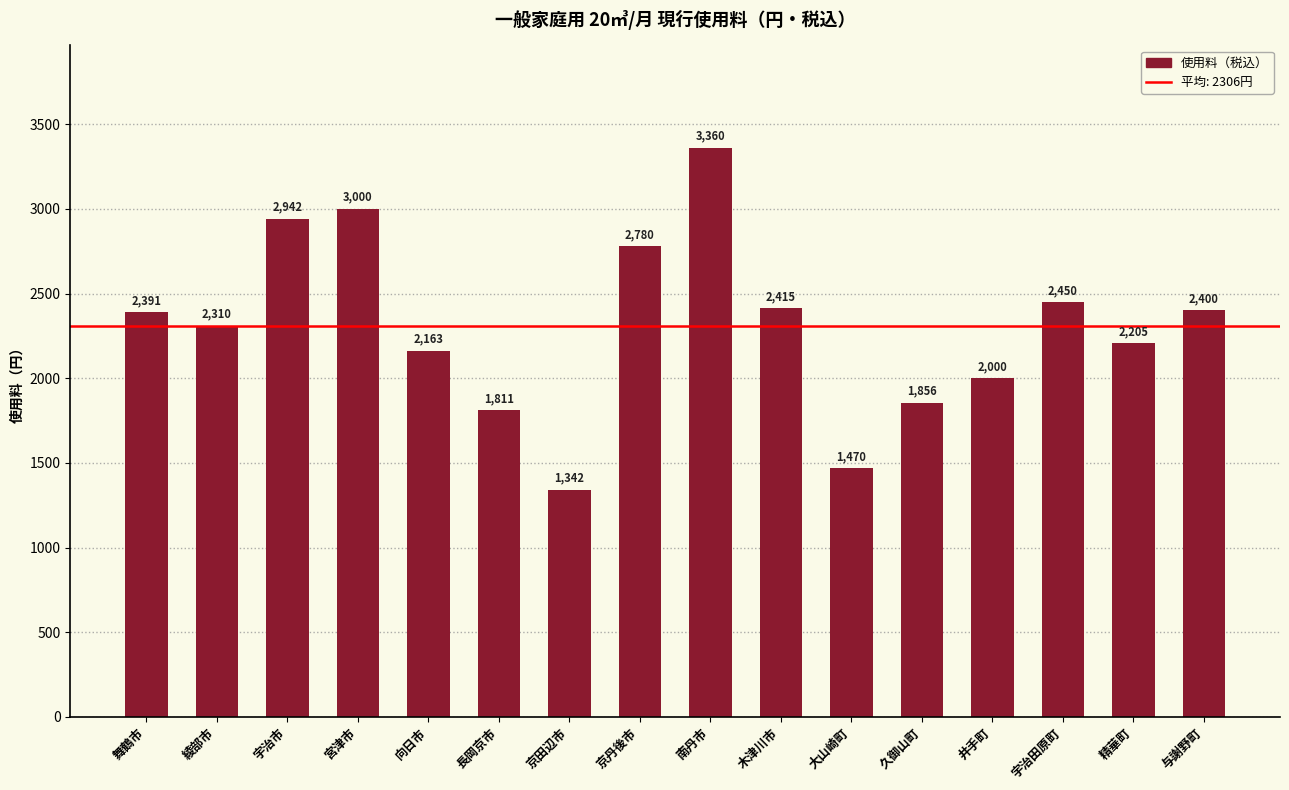

Is it true that the value at 南丹市 is 4944?

False